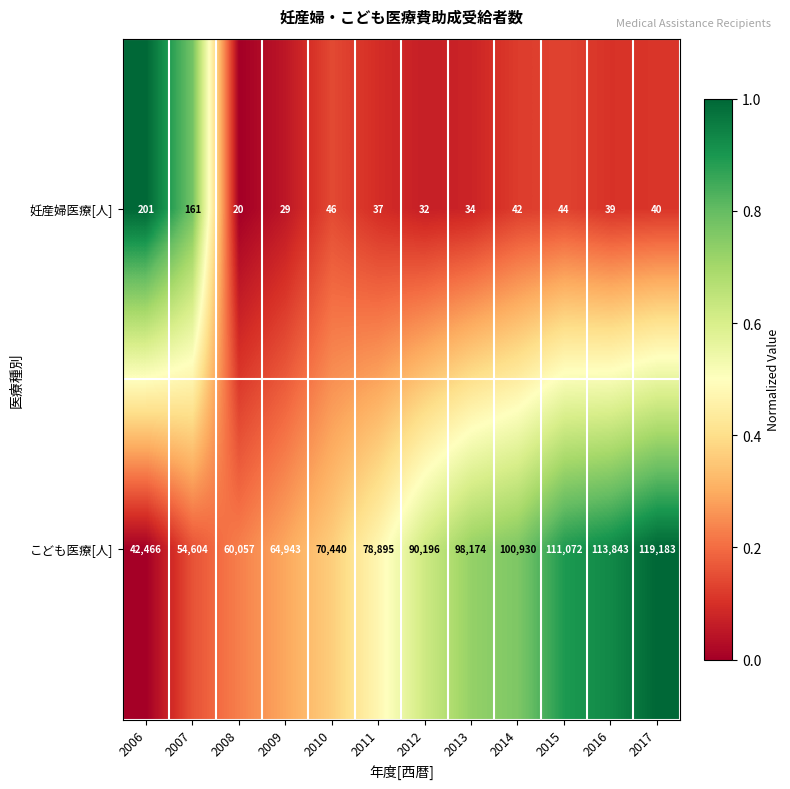

What is the difference between the maximum and minimum values in the 妊産婦医療[人] series?

181